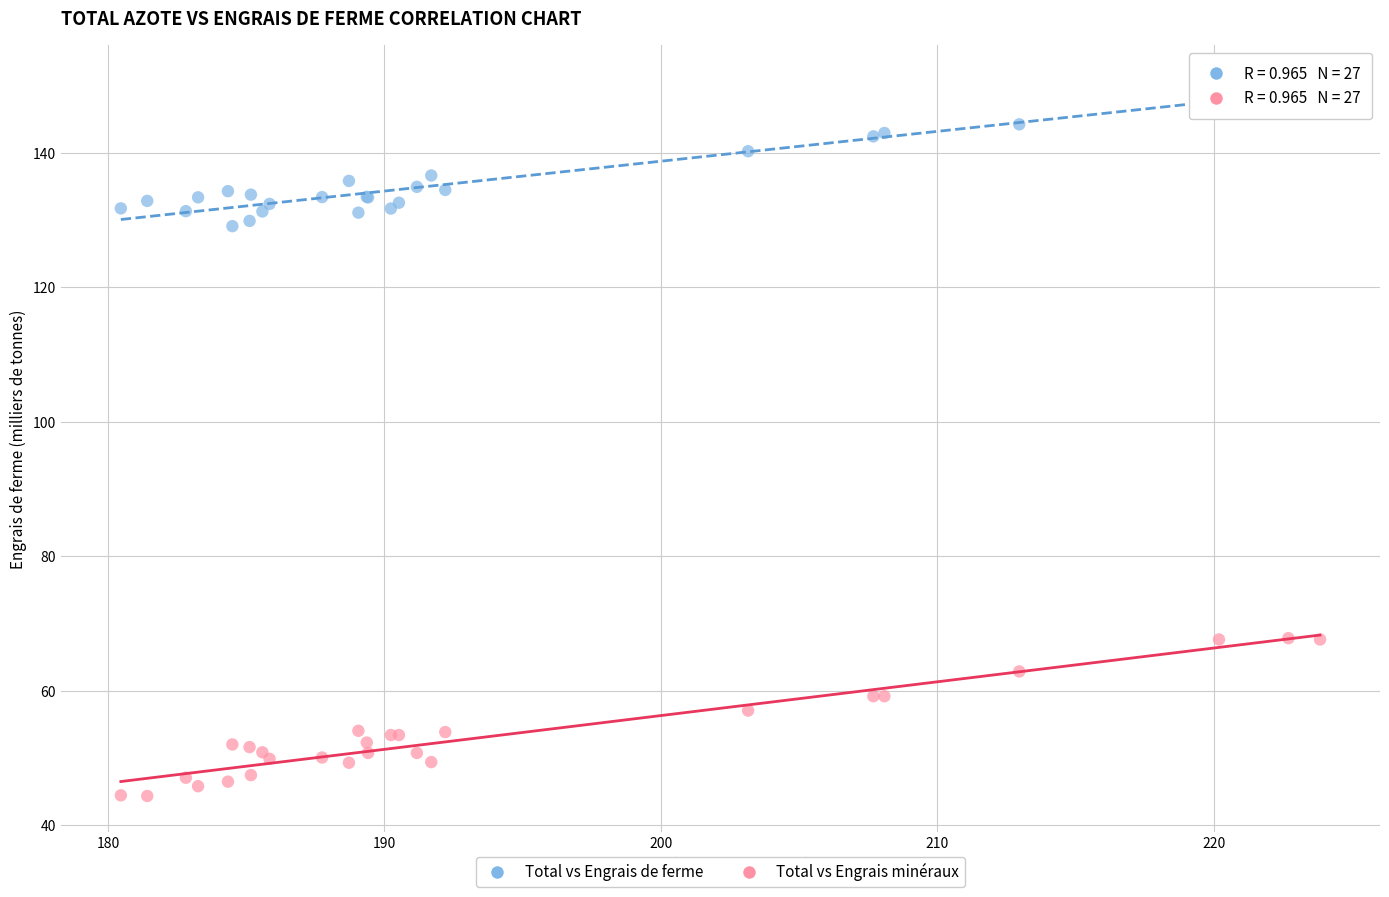

What are all the series names shown in the legend?

Total vs Engrais de ferme, Total vs Engrais minéraux